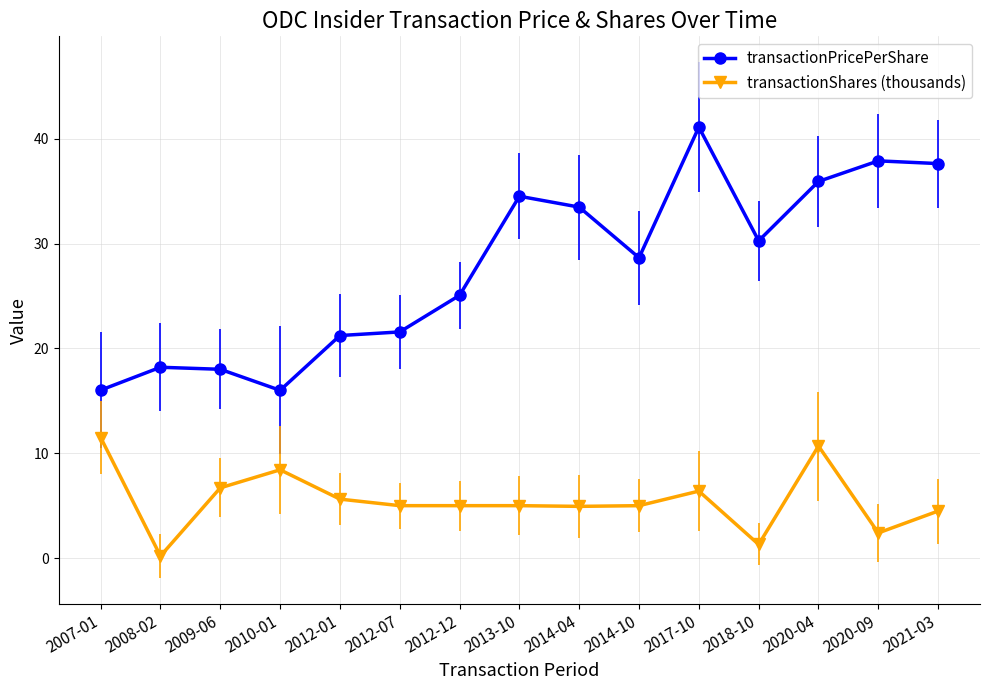

Which series has the largest total across all categories?

transactionPricePerShare